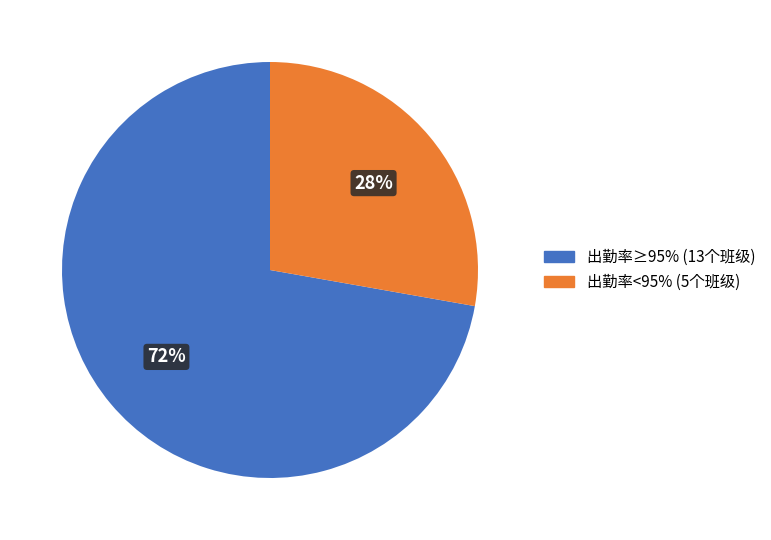

Does any single category account for the majority?

Yes